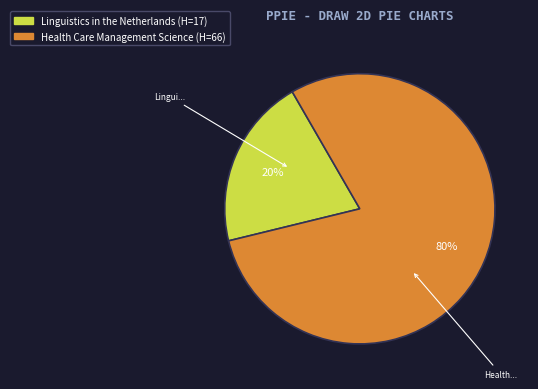

Is there any slice that represents more than half of the pie?

Yes